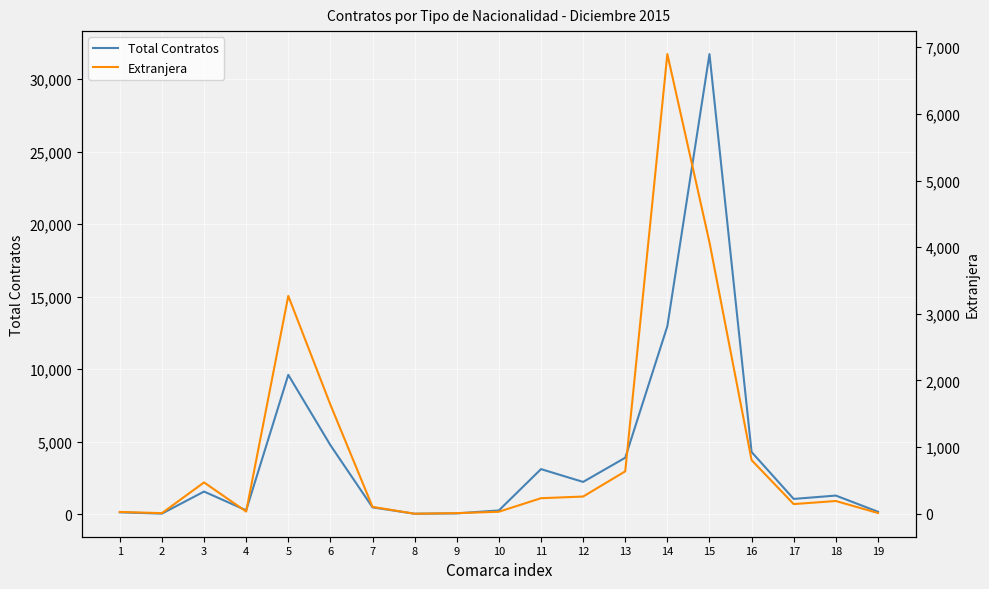

Where does the Total Contratos series first go above 1289?

3